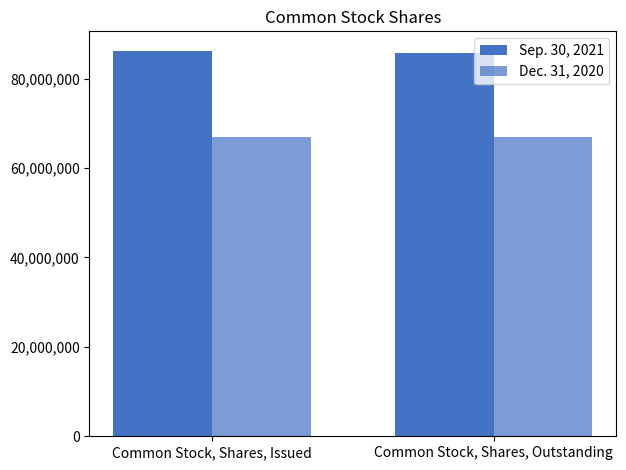

True or false: Dec. 31, 2020 has a value of 66911811 at Common Stock, Shares, Outstanding.

True